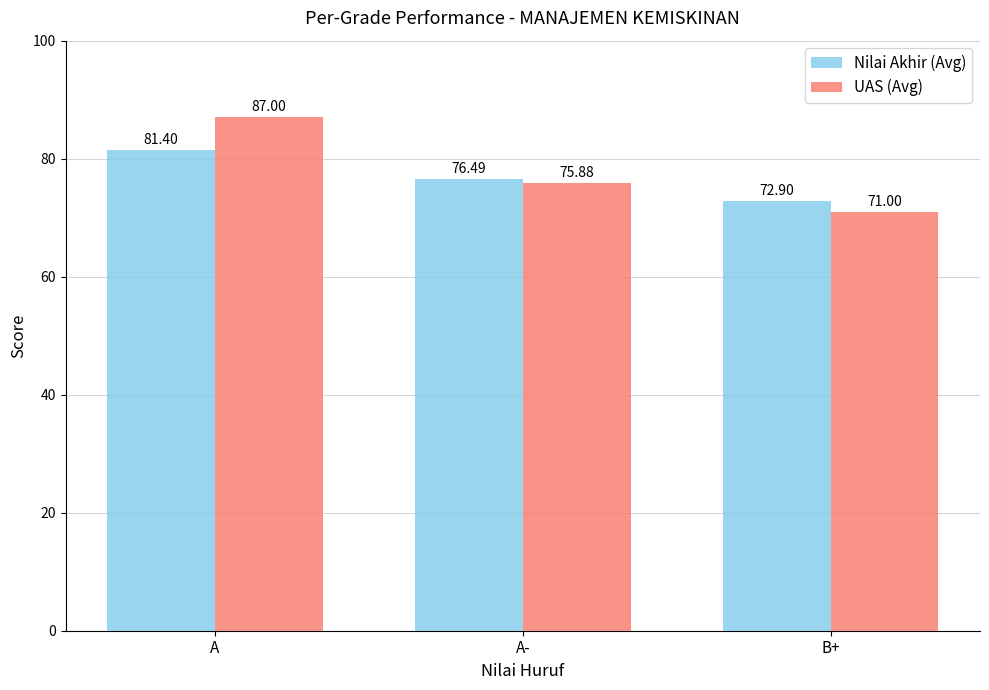

What are all the series names shown in the legend?

Nilai Akhir (Avg), UAS (Avg)